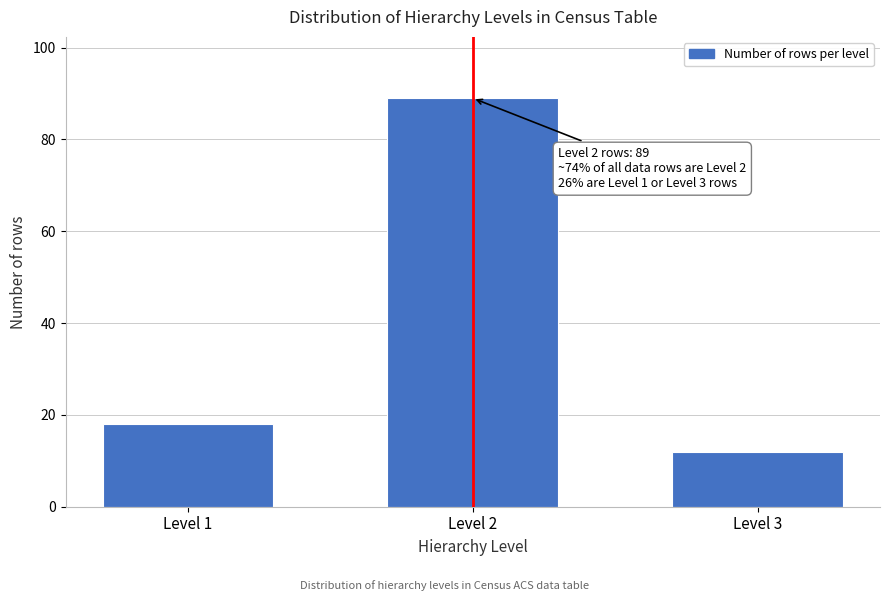

Reading right to left, list all the values displayed in this chart.

12	89	18